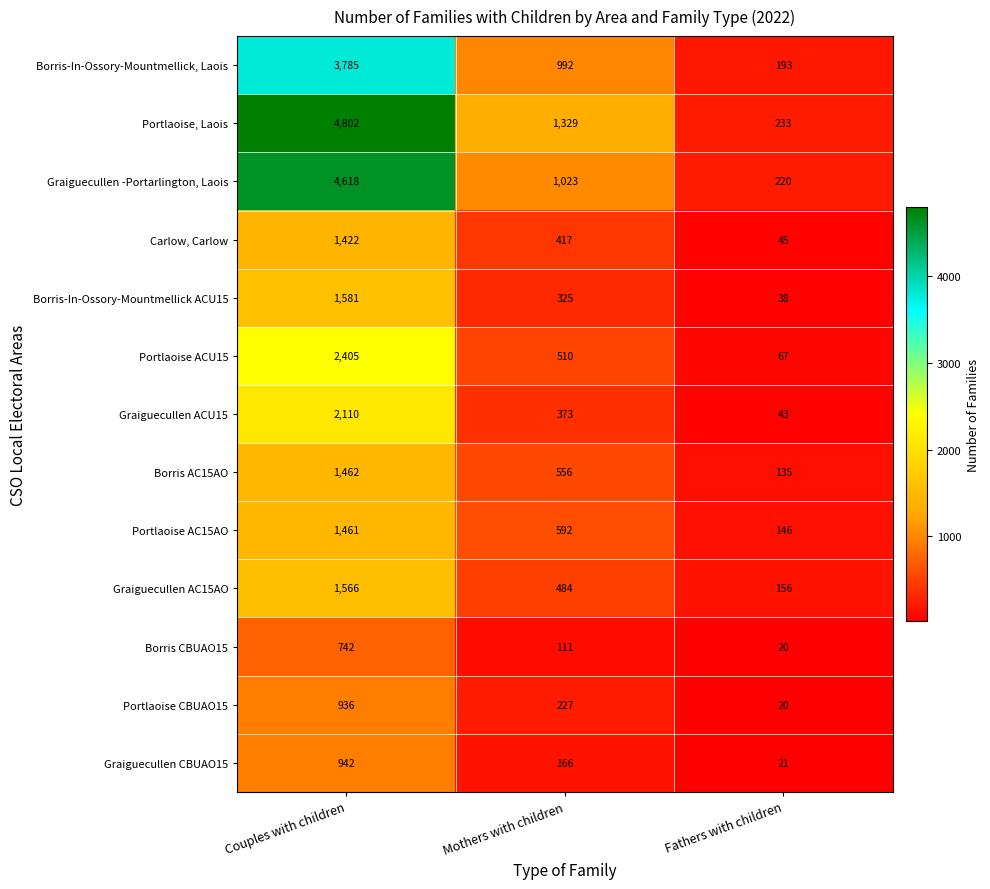

At which label does Portlaoise, Laois reach its peak?

Couples with children